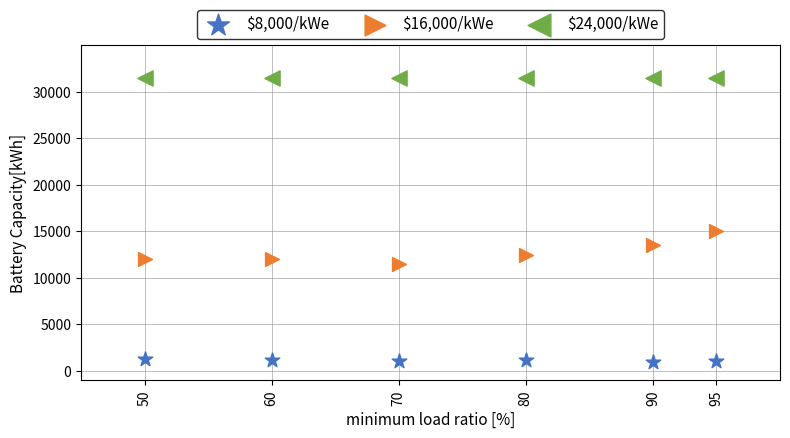

Across all series, what Y value is closest to 16250?

15000